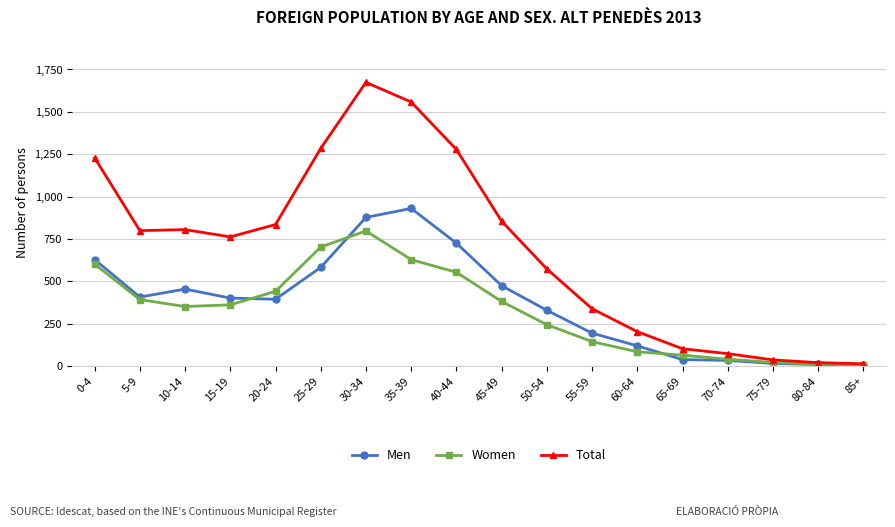

Is the value of Men at 15-19 greater than the value of Women at 40-44?

No